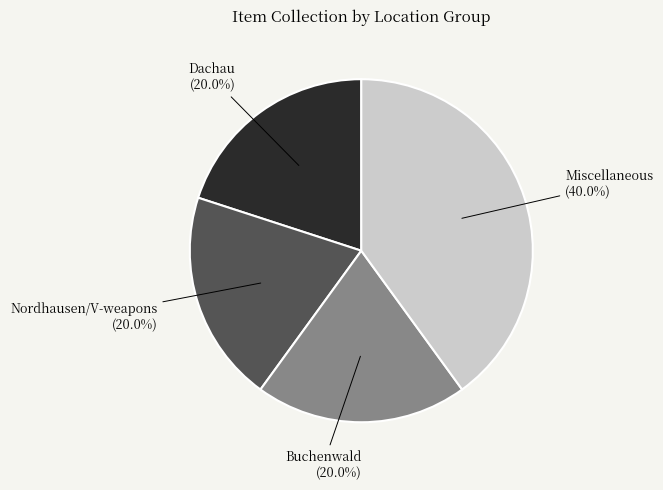

Is there a majority slice in this chart?

No